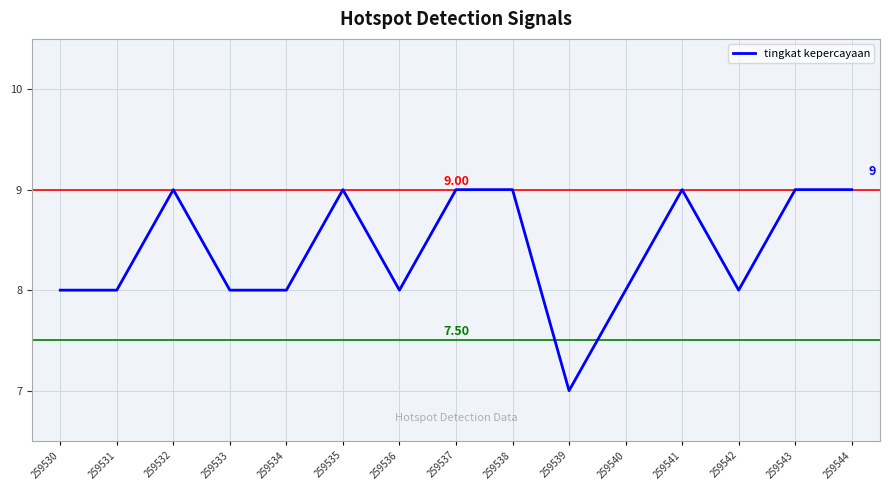

Is this an area chart (filled region under the line)?

No